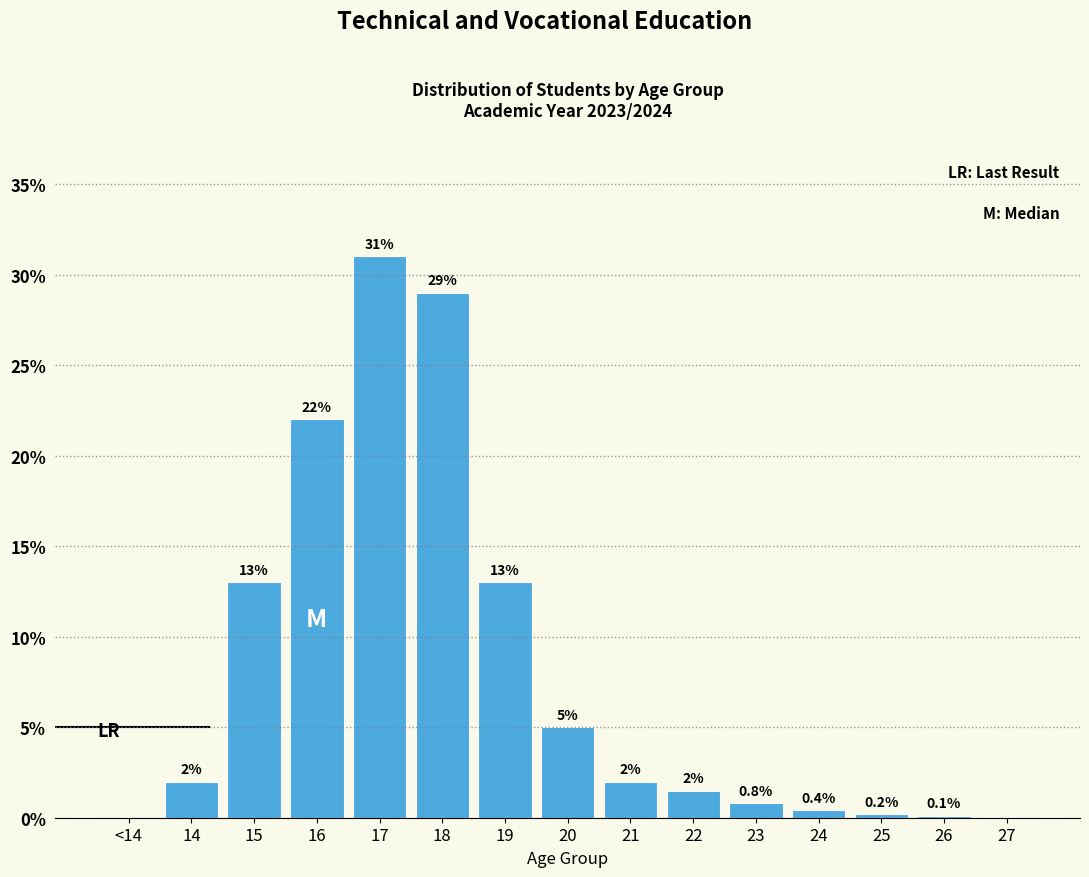

Reading left to right, list all the values displayed in this chart.

<14=0.0	14=2.0	15=13.0	16=22.0	17=31.0	18=29.0	19=13.0	20=5.0	21=2.0	22=1.5	23=0.8	24=0.4	25=0.2	26=0.1	27=0.0